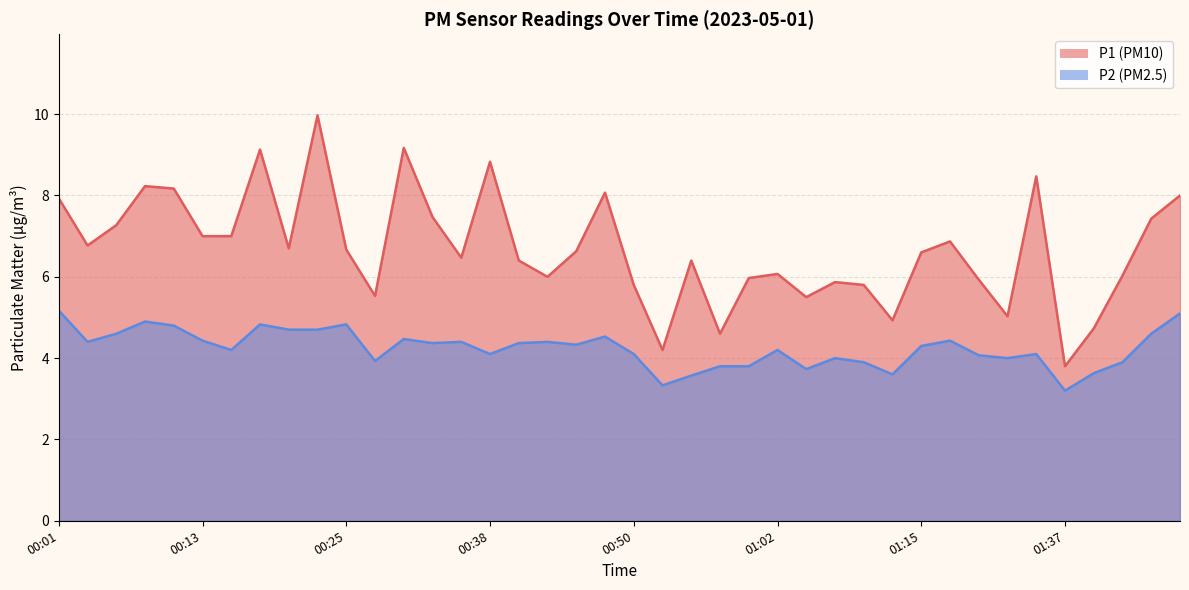

The P1 series shows 4.0 at 01:15. True or false?

False